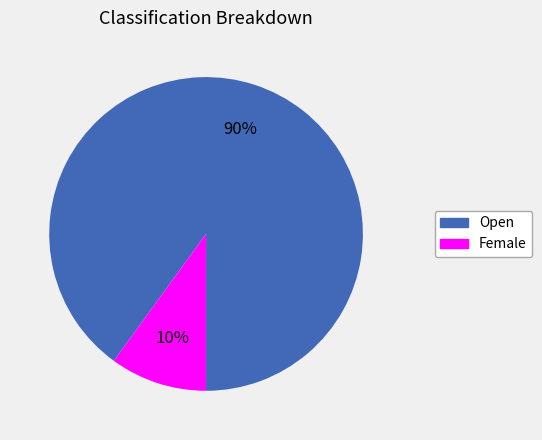

Is Open the majority of the pie?

Yes